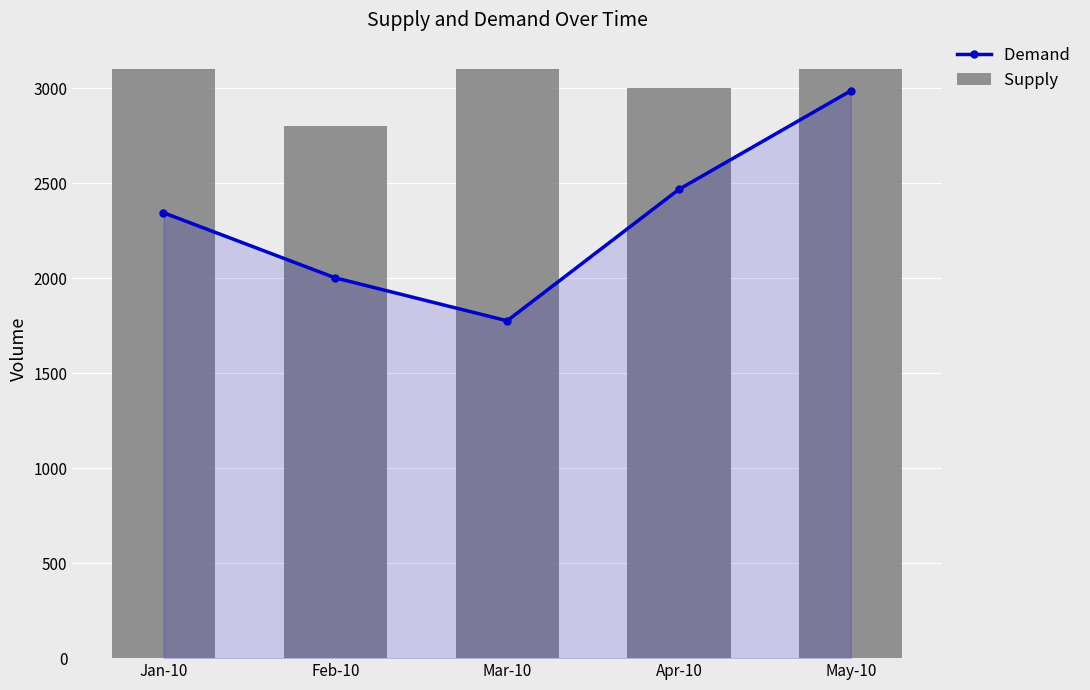

At which label does Demand  reach its peak?

May-10